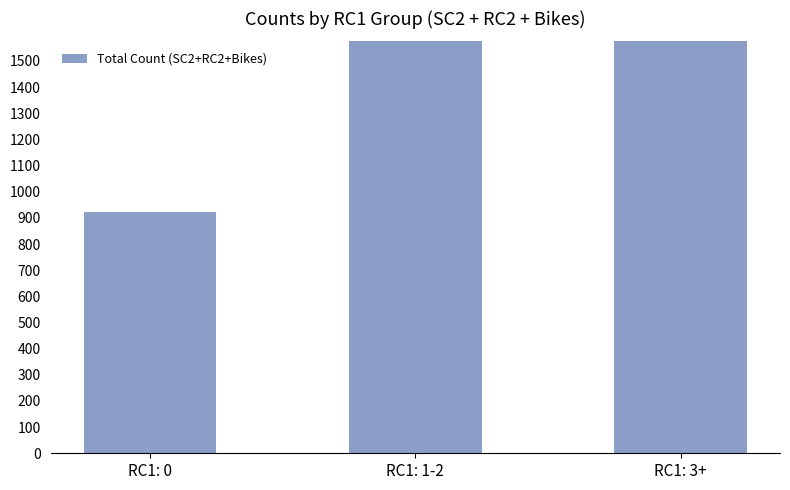

List the labels in order of value, largest first.

RC1: 1-2, RC1: 3+, RC1: 0